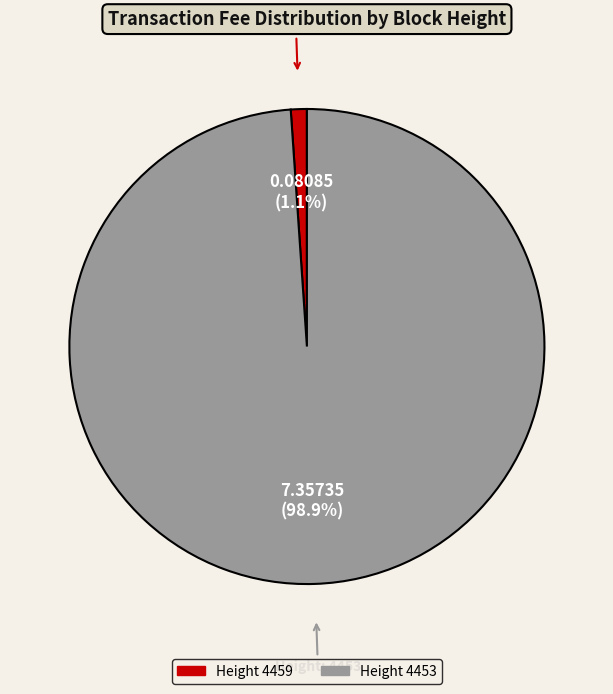

Does any single category account for the majority?

Yes